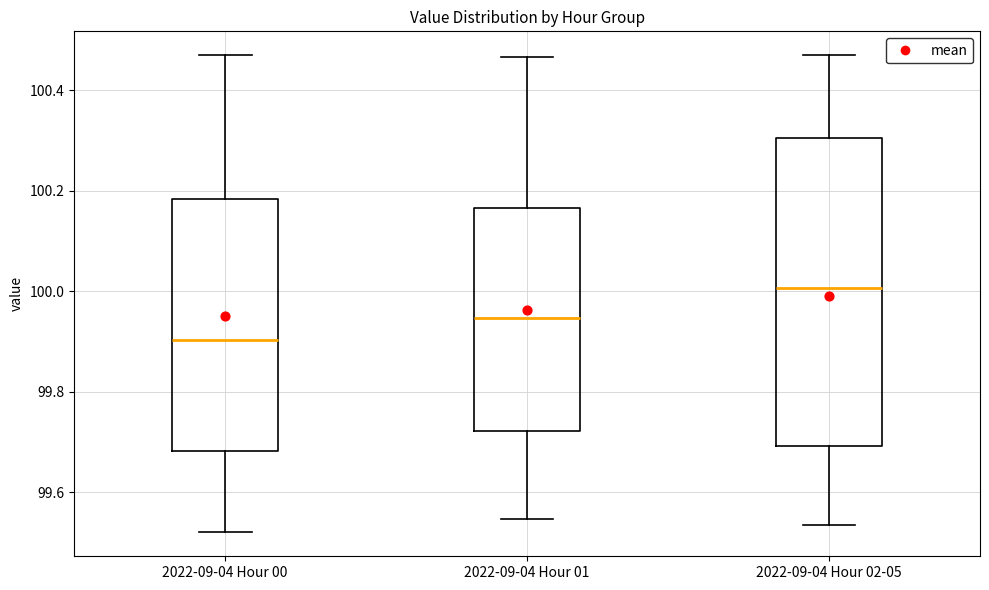

Which box is the tallest, from its lower edge to its upper edge?

2022-09-04 Hour 02-05